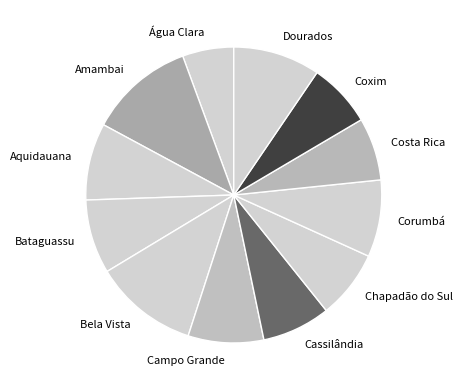

Approximately how many times larger is the value at Amambai compared to Costa Rica?

1.7